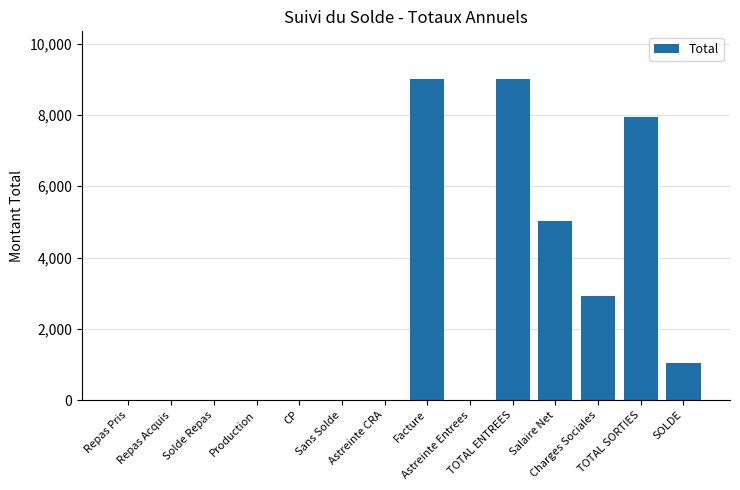

The value at SOLDE is 1042.6. True or false?

True